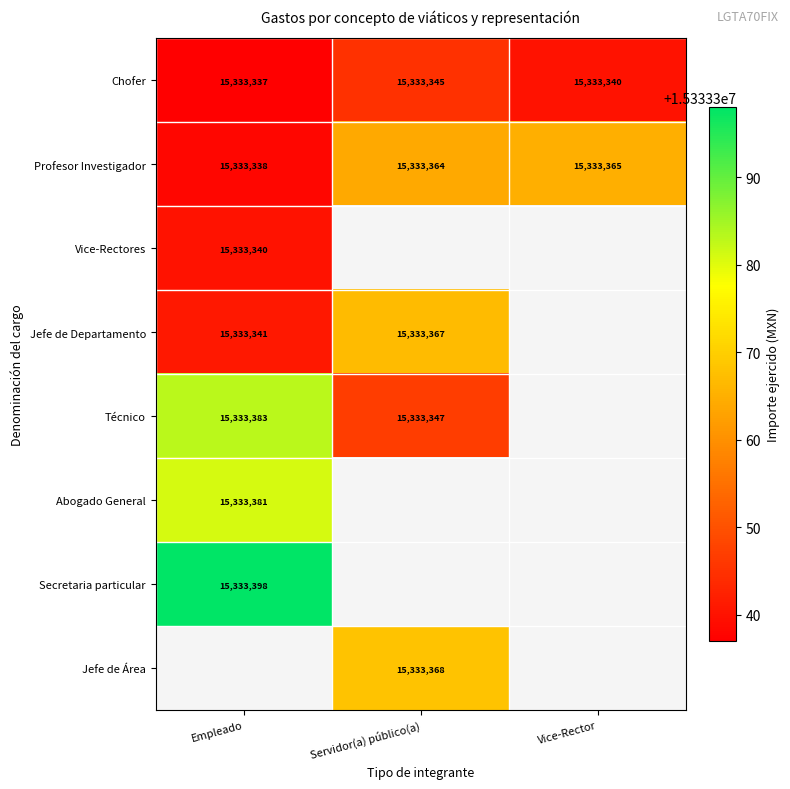

Rank the series by their maximum value, from lowest to highest.

Vice-Rectores, Chofer, Profesor Investigador, Jefe de Departamento, Abogado General, Técnico, Secretaria particular, Jefe de Área